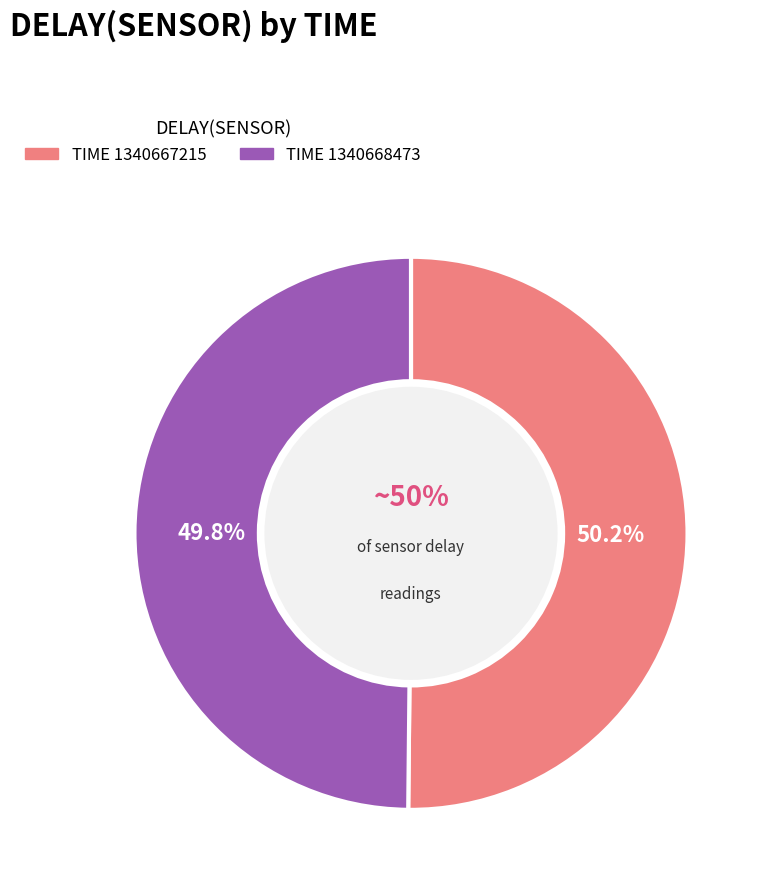

Combined, what portion of the pie is 1340667215 and 1340668473?

100.0%